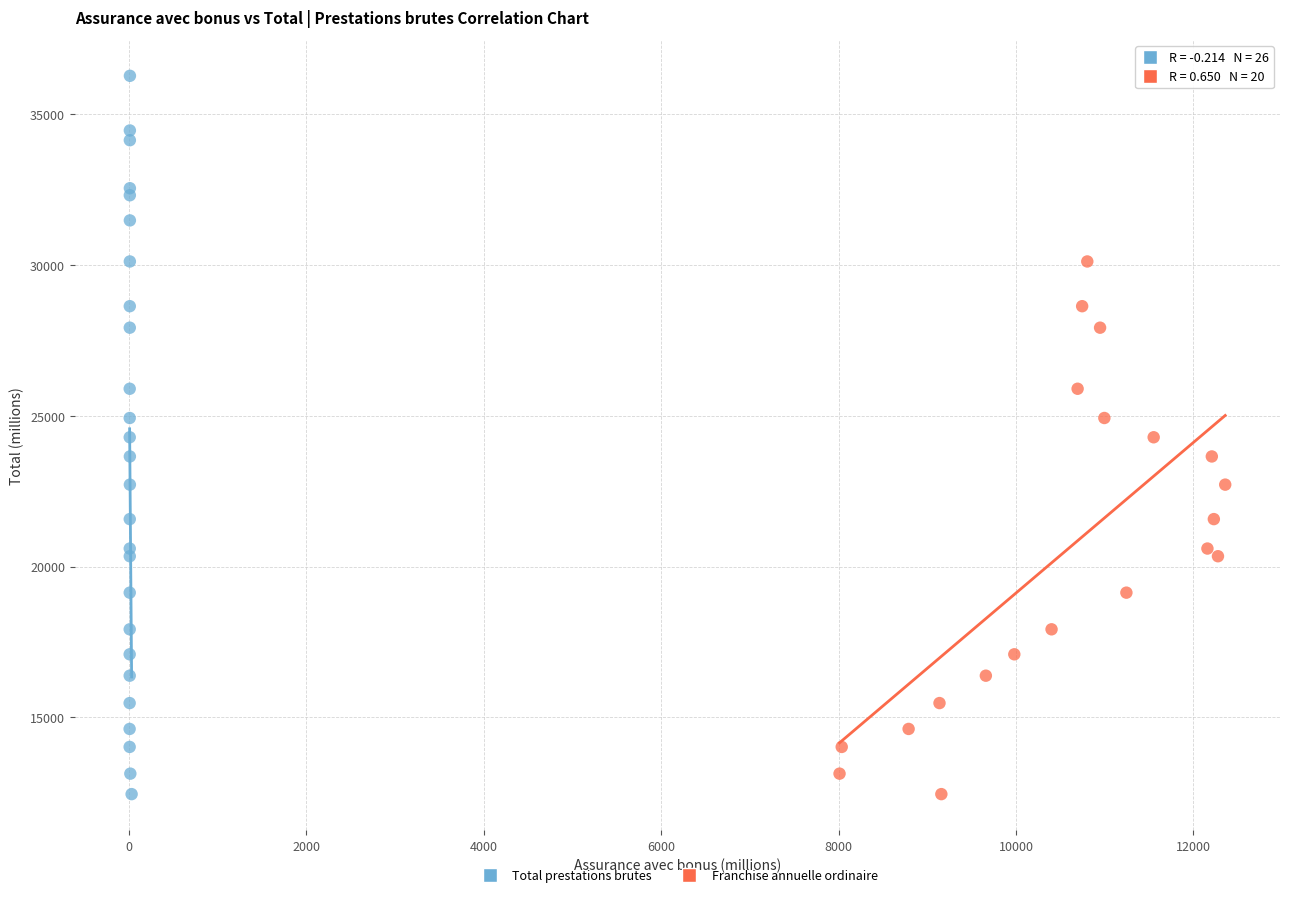

Which series contains the highest Y value?

Total prestations brutes